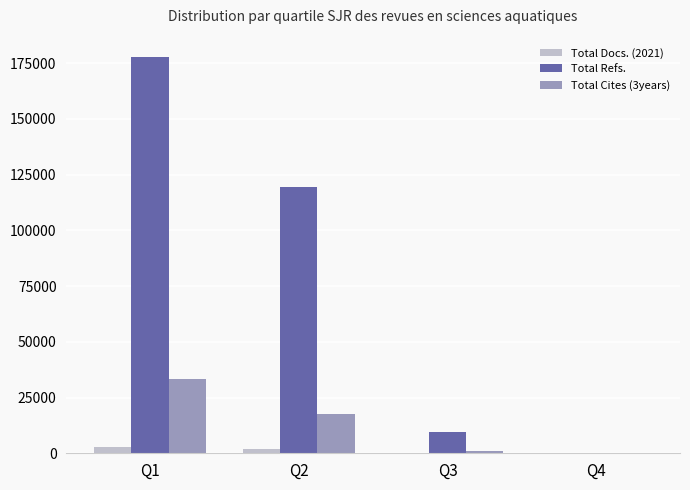

What are all the series names shown in the legend?

Total Docs. (2021), Total Refs., Total Cites (3years)